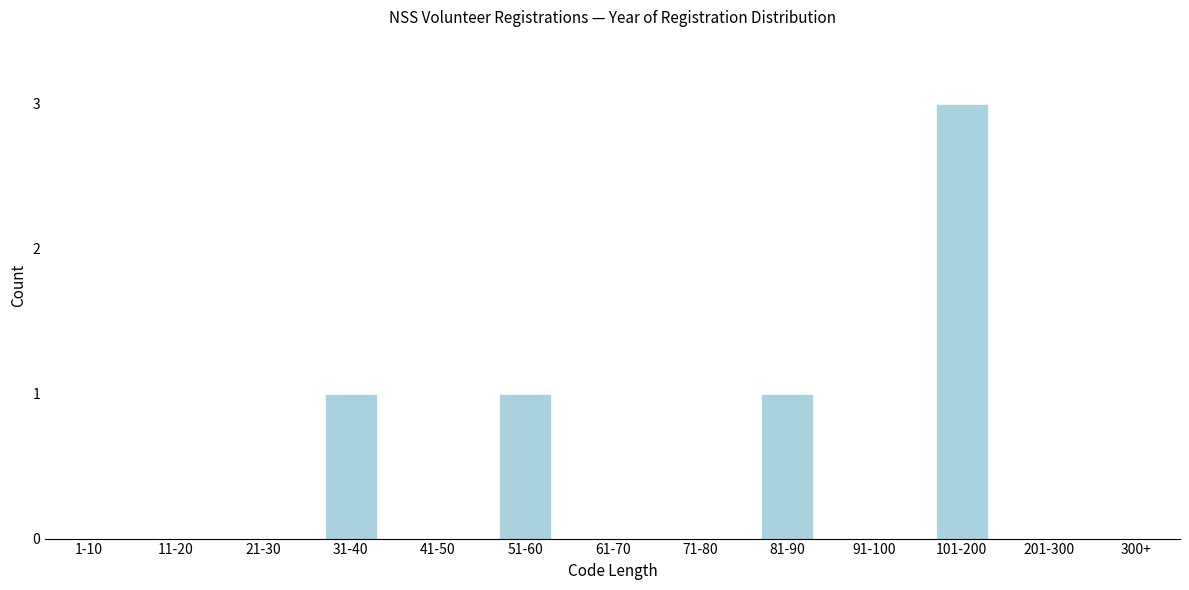

Reading left to right, transcribe all the data shown in this chart.

1-10=0	11-20=0	21-30=0	31-40=1	41-50=0	51-60=1	61-70=0	71-80=0	81-90=1	91-100=0	101-200=3	201-300=0	300+=0